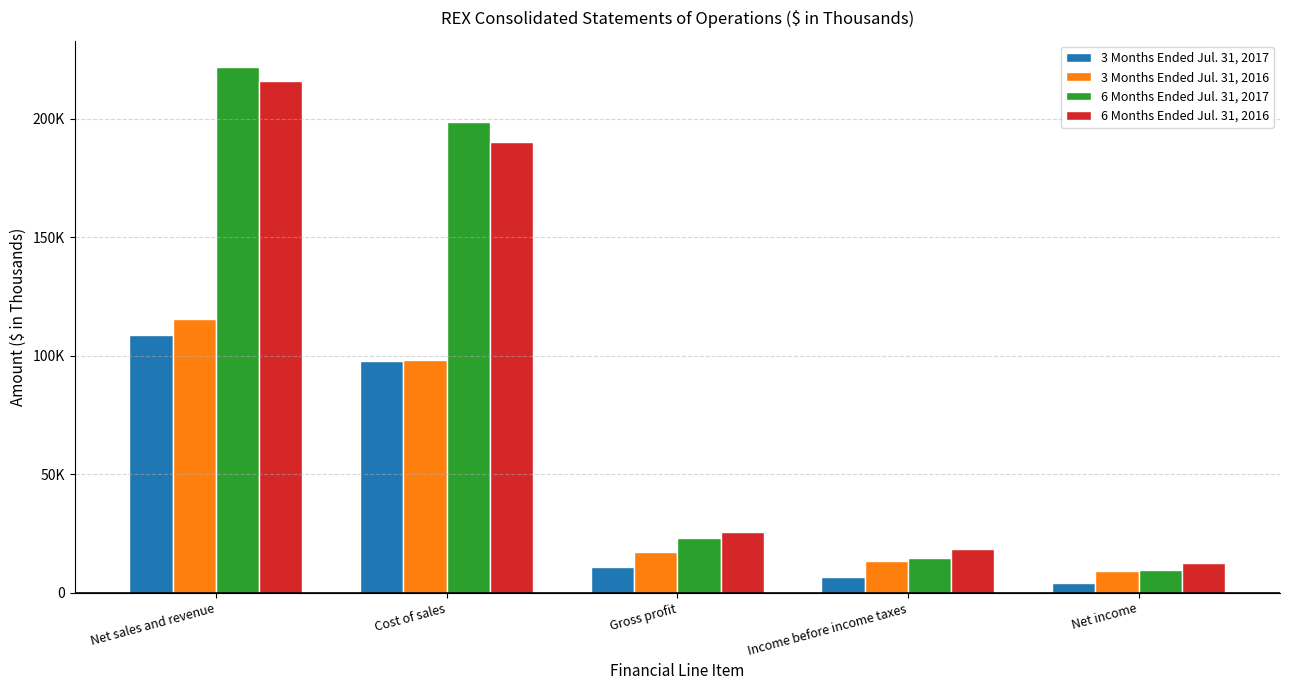

What are all the series names shown in the legend?

3 Months Ended Jul. 31, 2017, 3 Months Ended Jul. 31, 2016, 6 Months Ended Jul. 31, 2017, 6 Months Ended Jul. 31, 2016